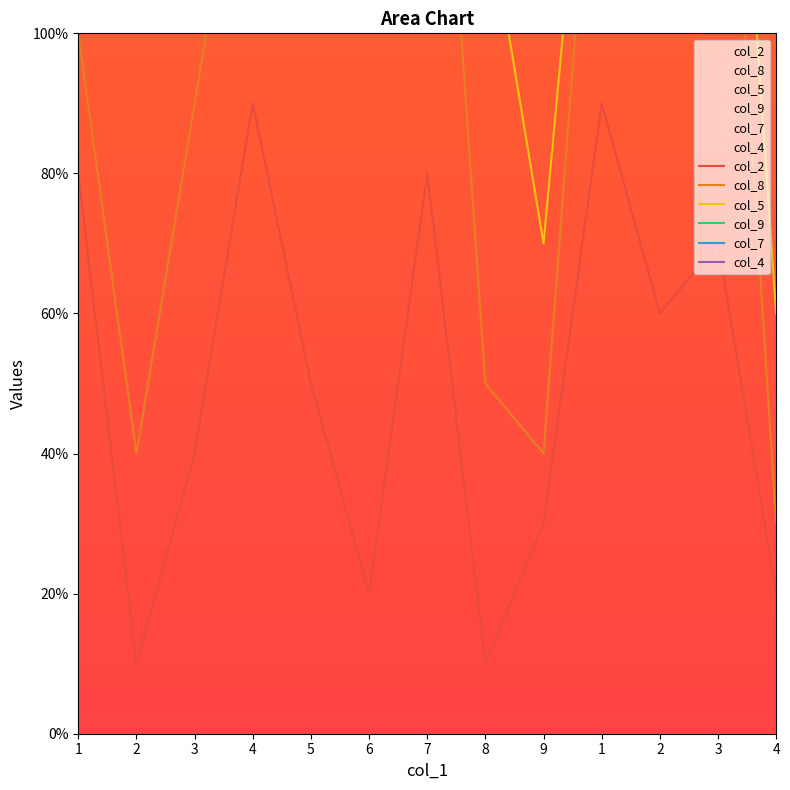

At which label is col_9 closest to 2?

5